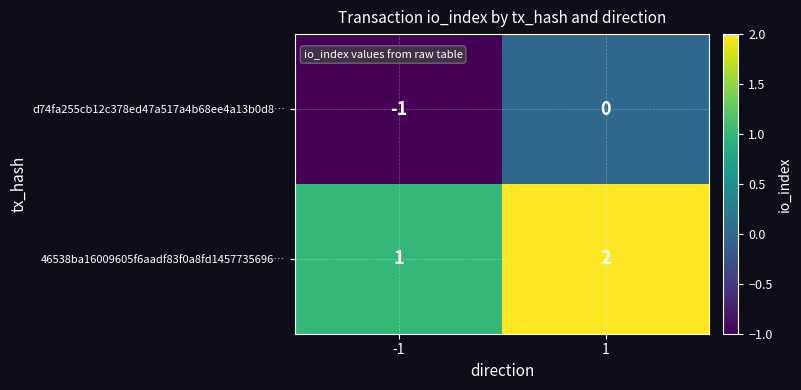

True or false: d74fa255cb12c378ed47a517a4b68ee4a13b0d8… has a value of -2 at -1.

False